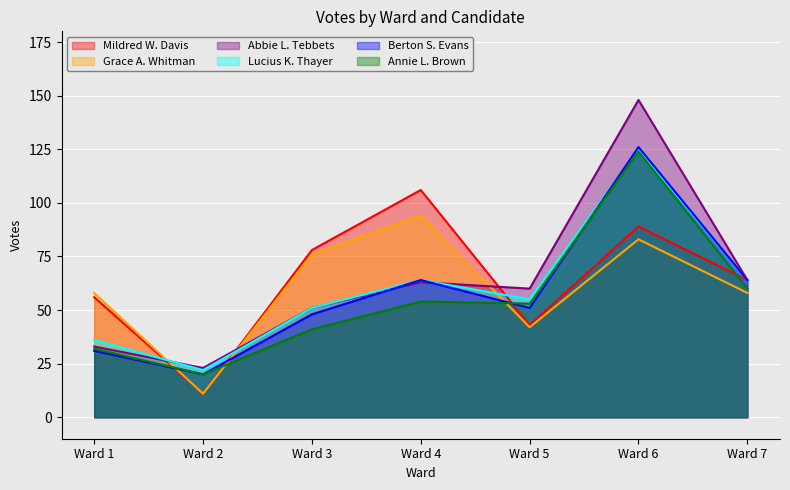

Which has a higher value, Ward 3 or Ward 5?

Ward 3